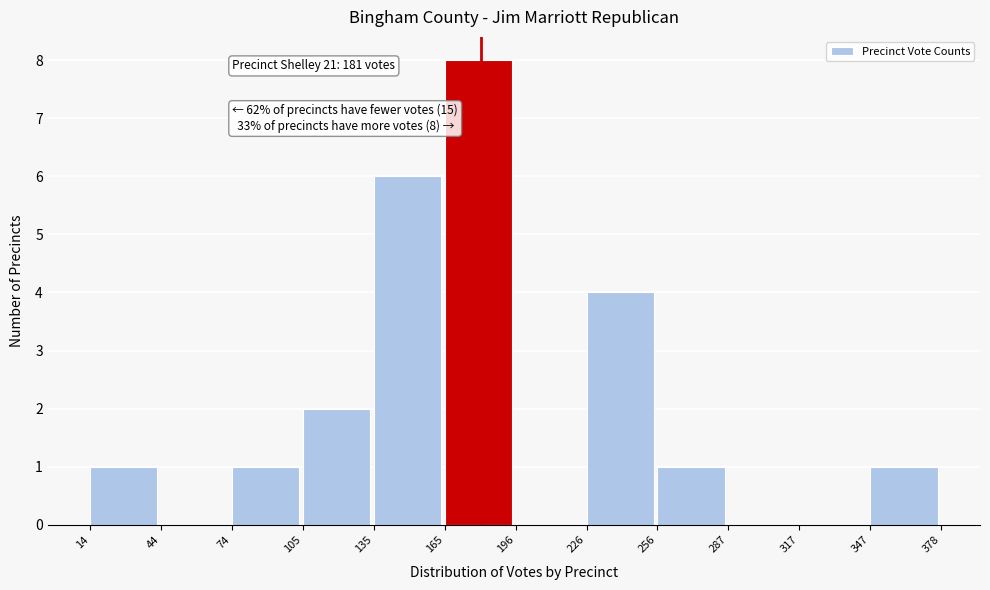

Over which range of the x-axis is the bar tallest?

165 to 196